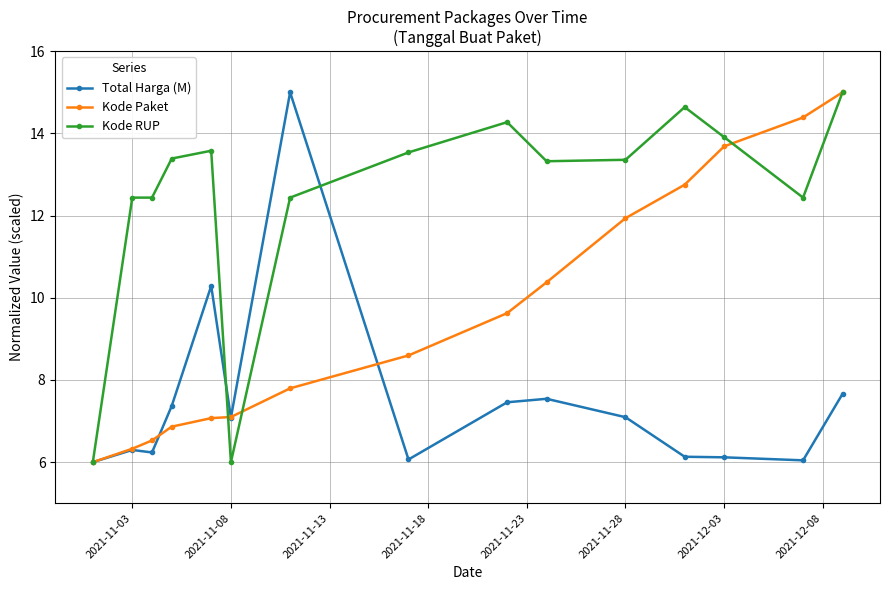

At how many categories does at least one series exceed 13?

11